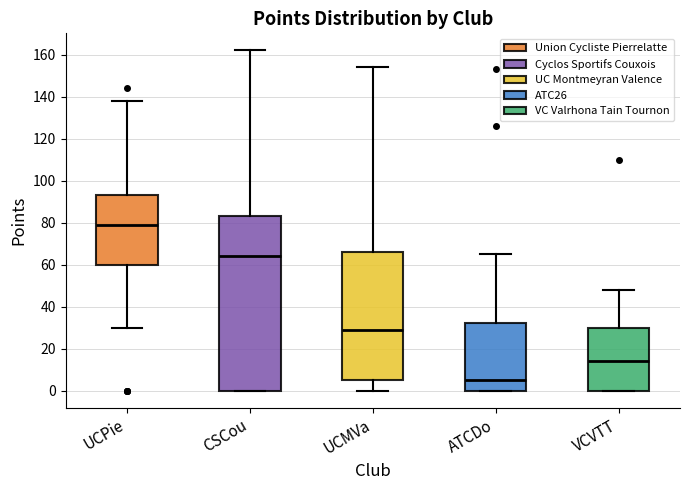

Where does the median line of the box for UCPie sit on the y-axis? The values are not printed on the chart, so give them approximately, as read against the axis.

80